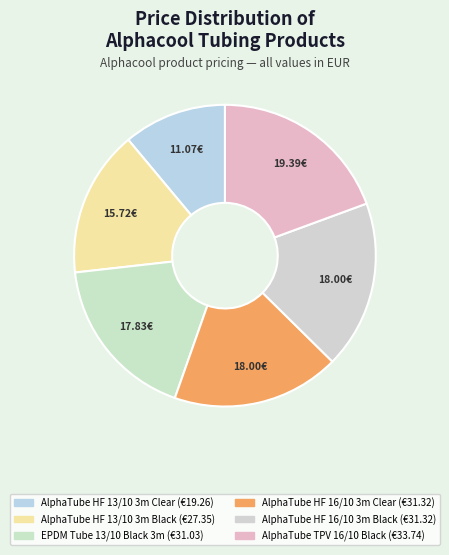

Is there any slice that represents more than half of the pie?

No